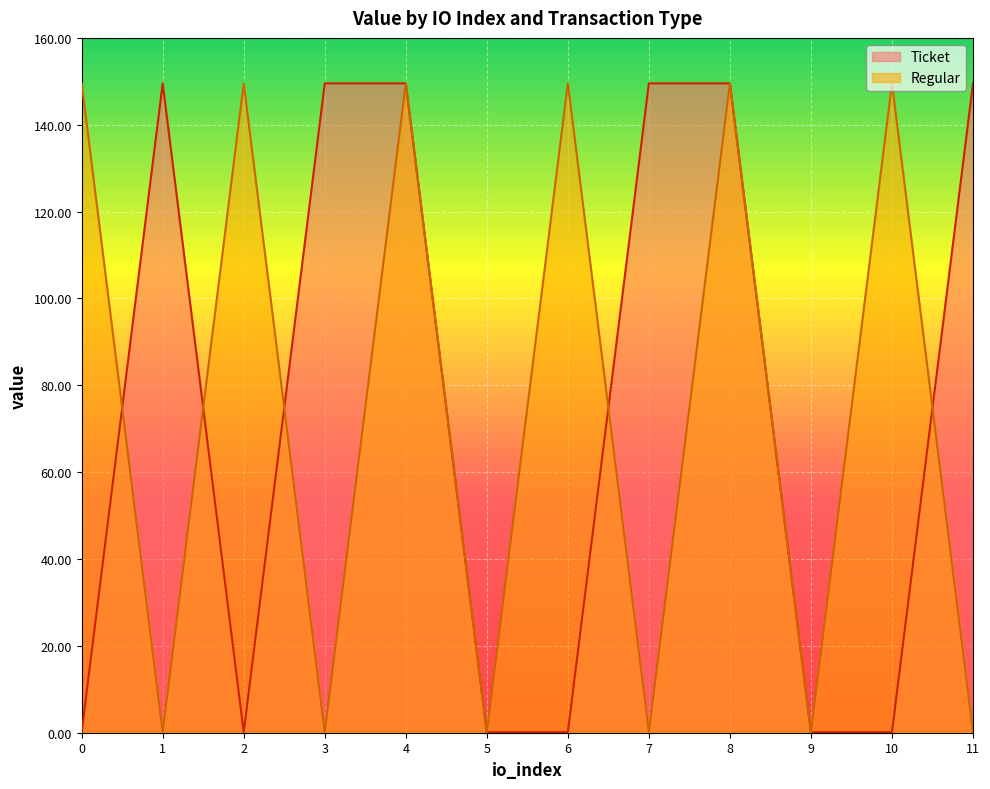

What are all the series names shown in the legend?

Ticket, Regular